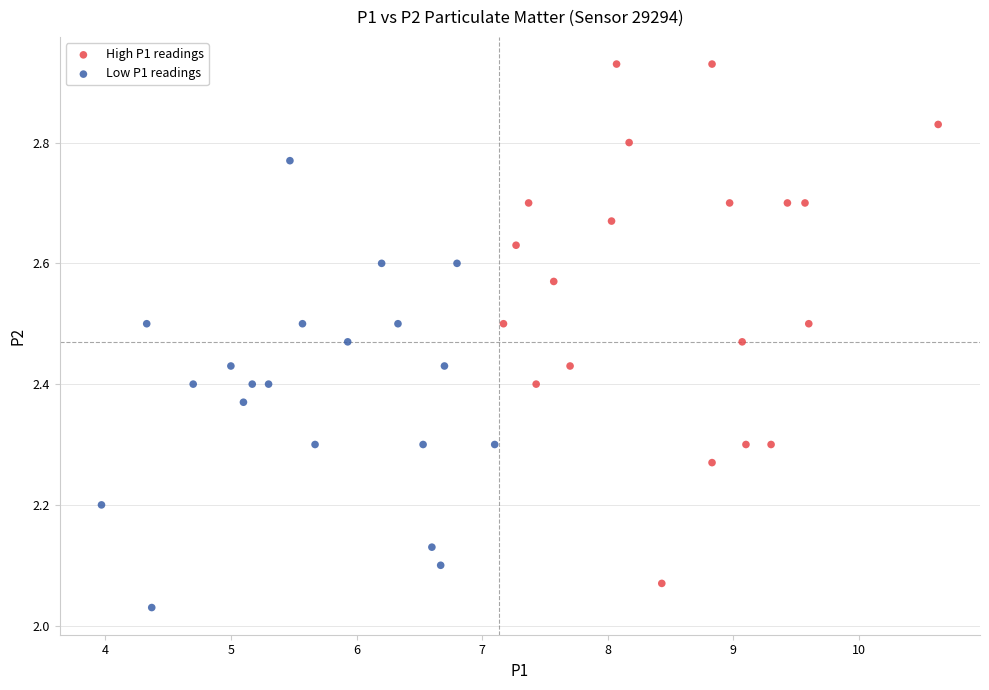

What are all the series names shown in the legend?

High P1 readings, Low P1 readings